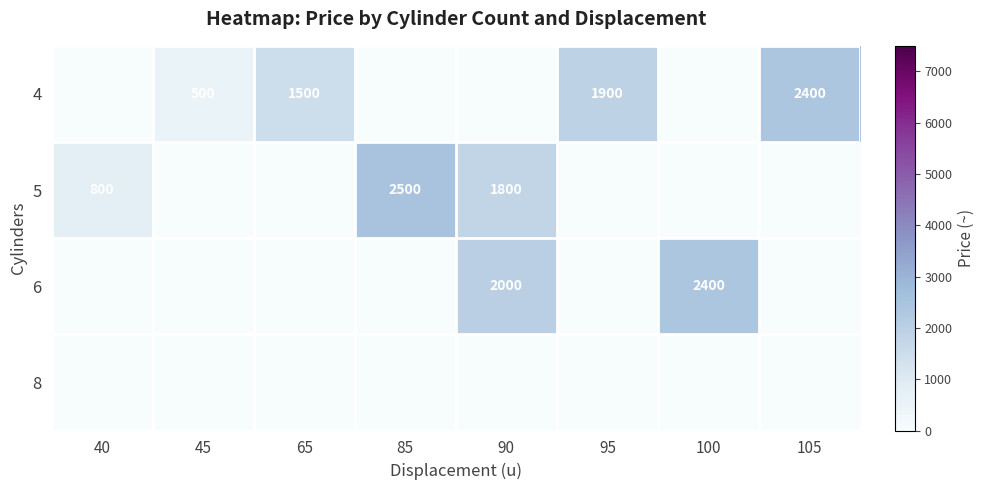

Which series changed the most between 40 and 105?

row_0